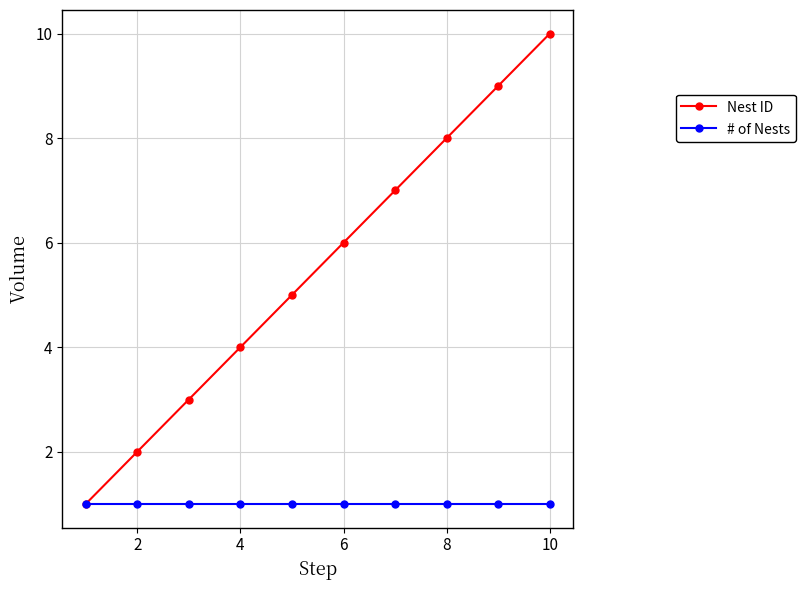

Rank the series by their average value, from highest to lowest.

Nest ID, # of Nests